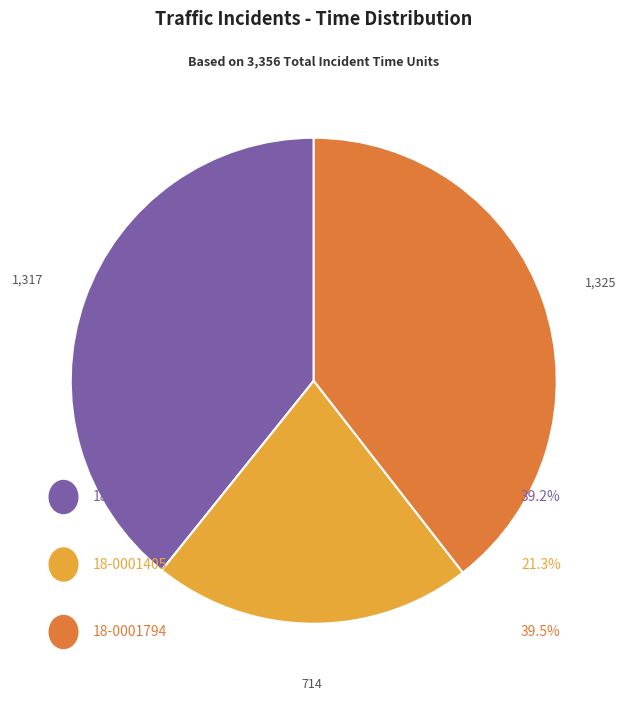

Does any single category account for the majority?

No